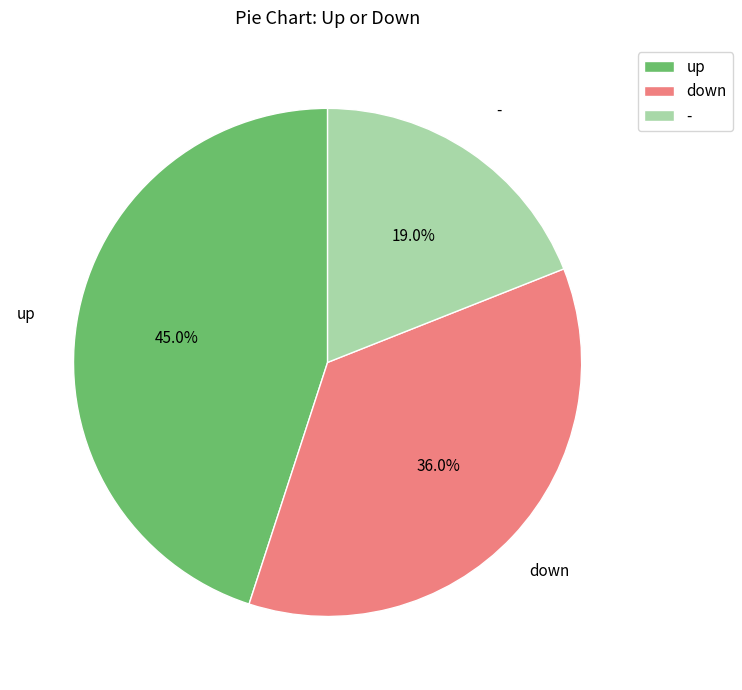

Which has a higher value, down or up?

up